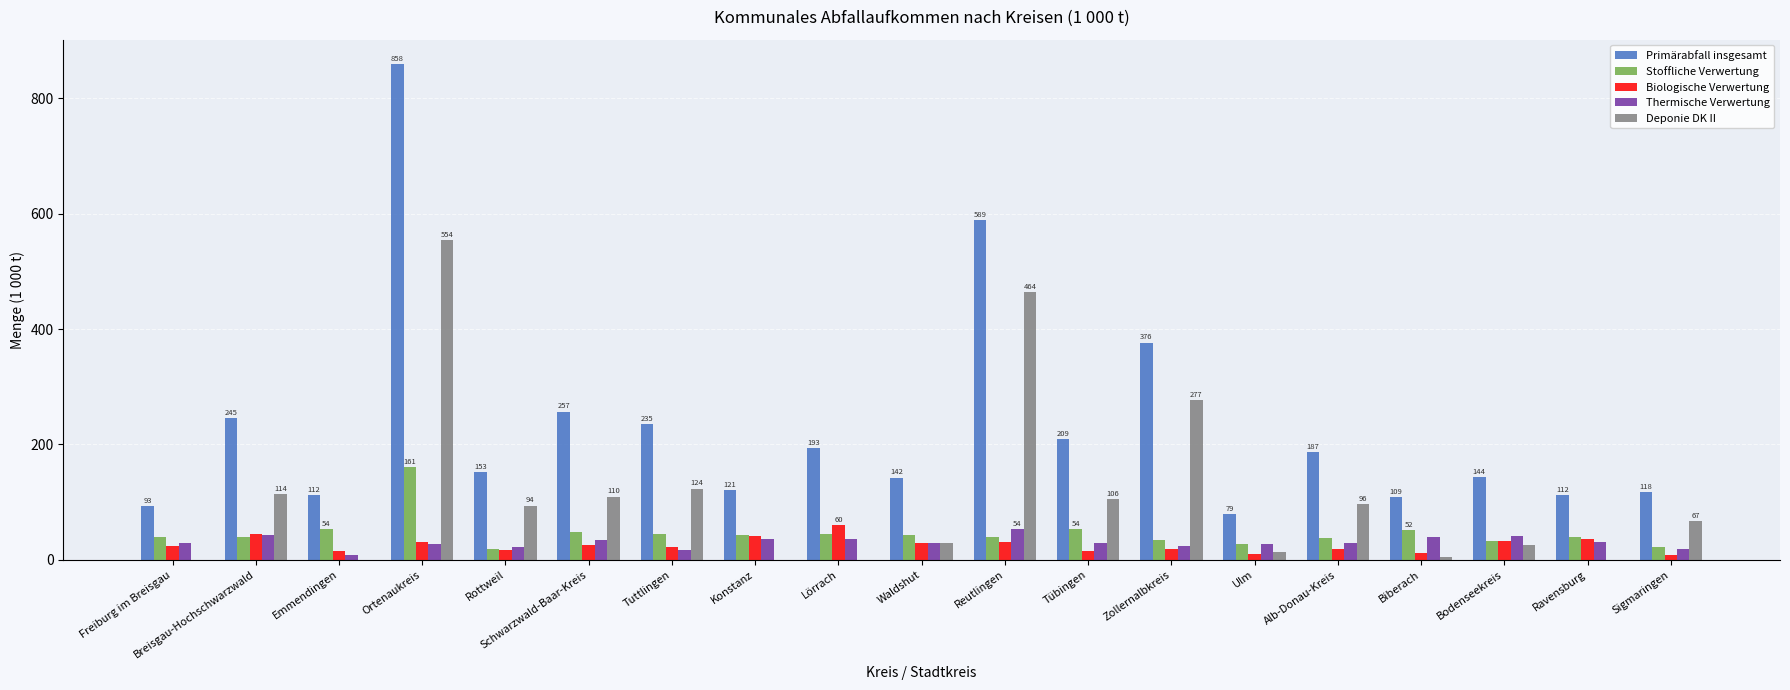

Which label corresponds to the largest value in the chart?

Ortenaukreis